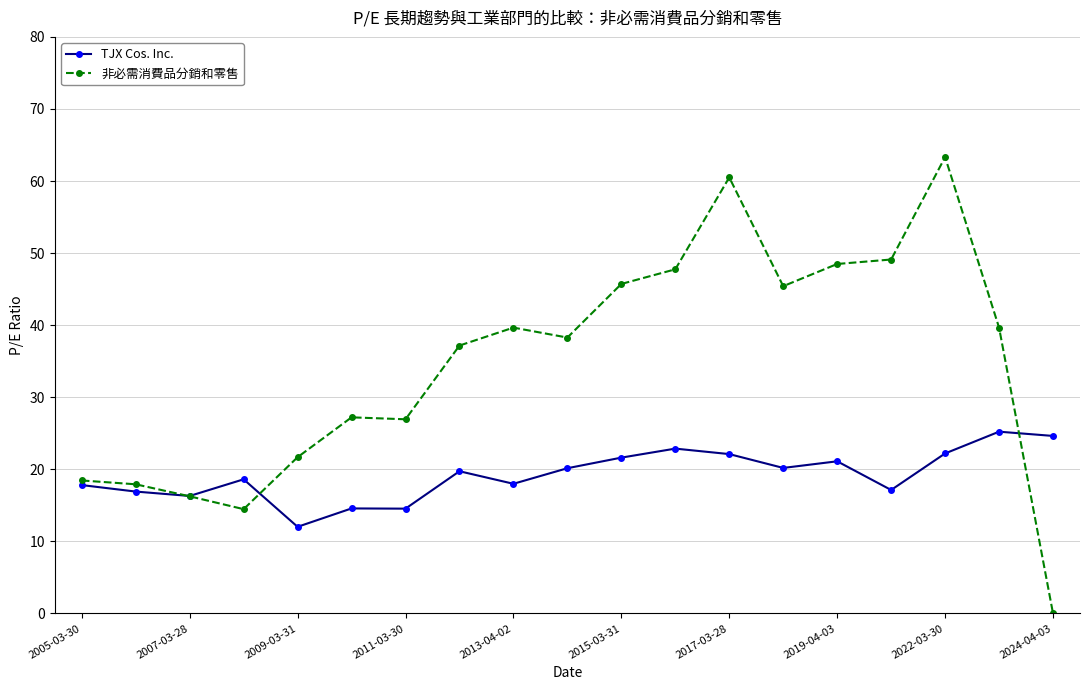

What is the greatest value displayed?

63.3